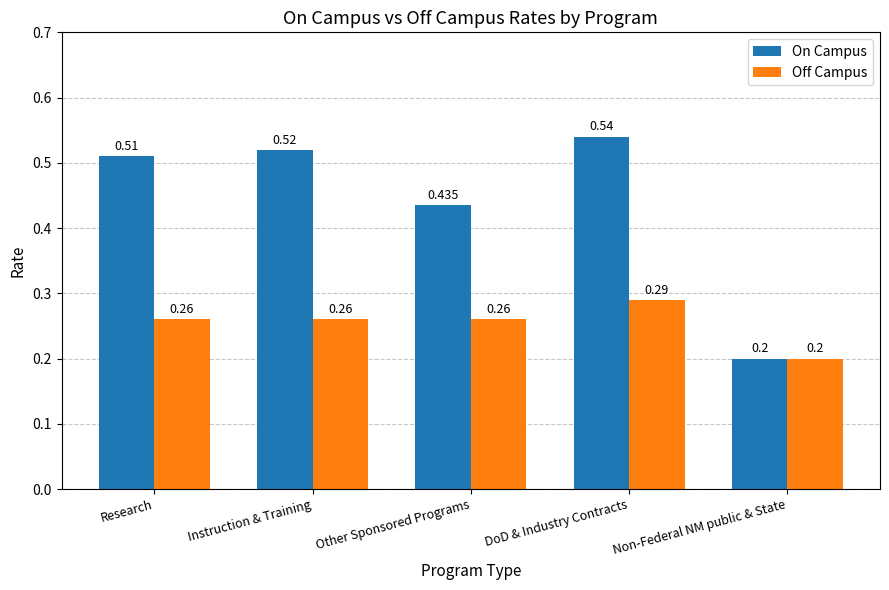

At which label does Off Campus reach its peak?

DoD & Industry Contracts